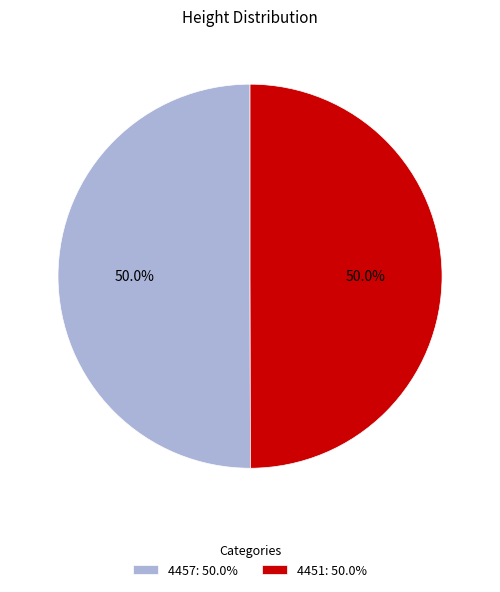

Approximately how many times larger is the value at 4451 compared to 4457?

1.0